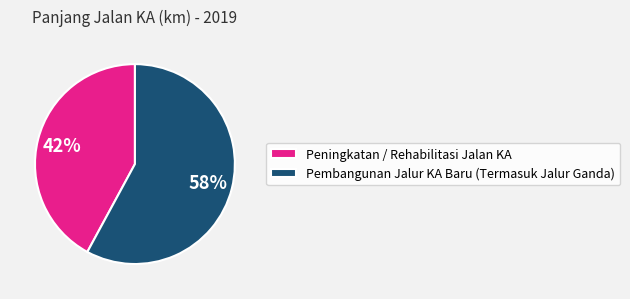

Is it true that Peningkatan / Rehabilitasi Jalan KA is 42% of the pie?

True